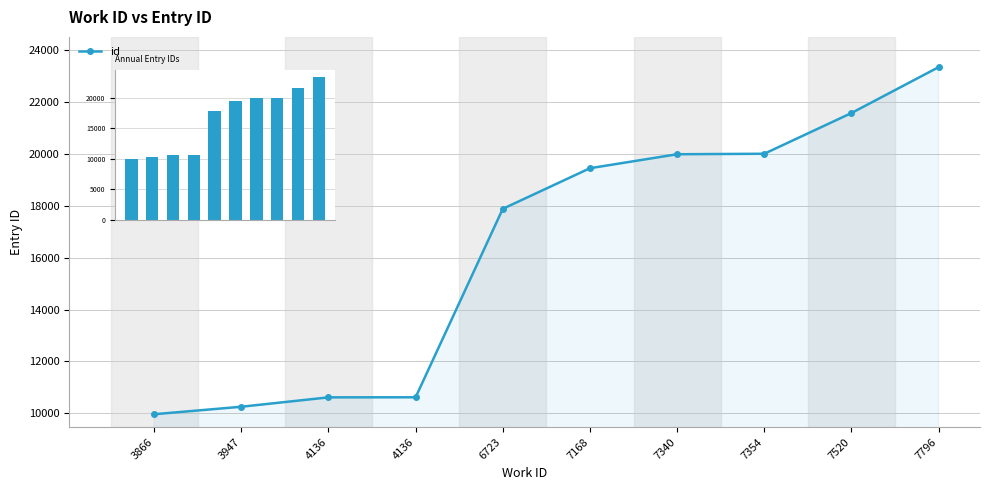

Between 7354 and 7340, which is larger?

7354